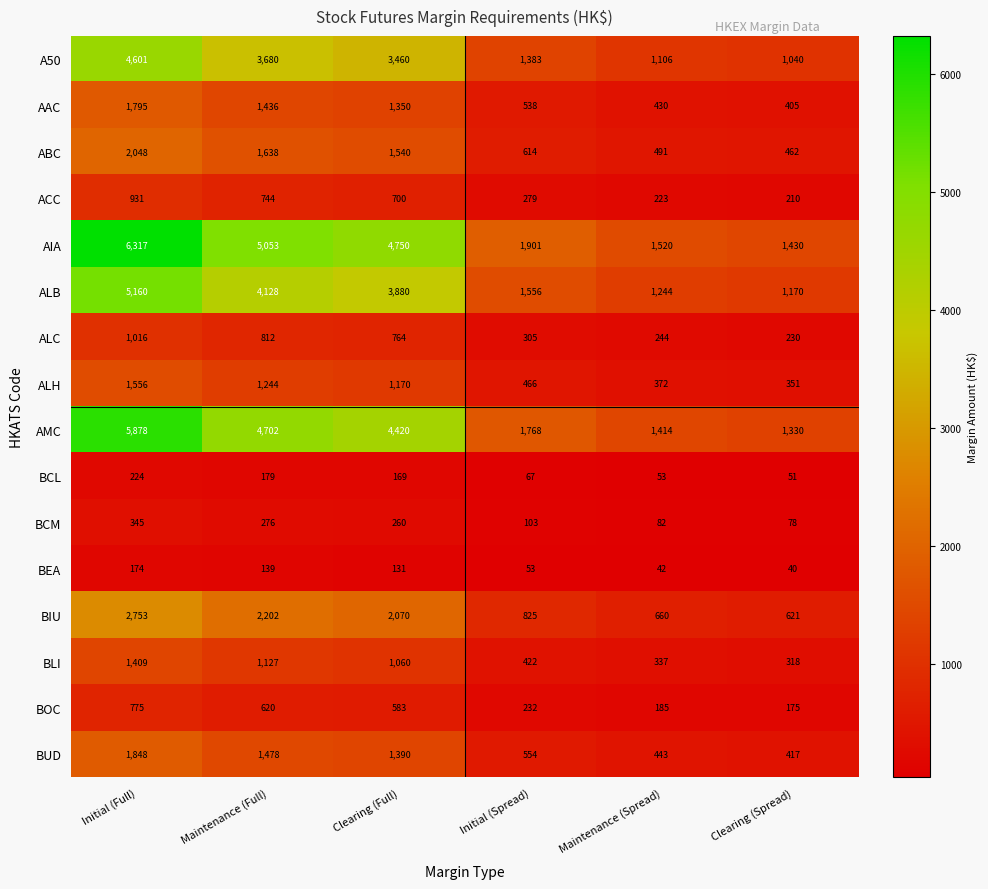

How many values in the BLI series are below 1060?

3